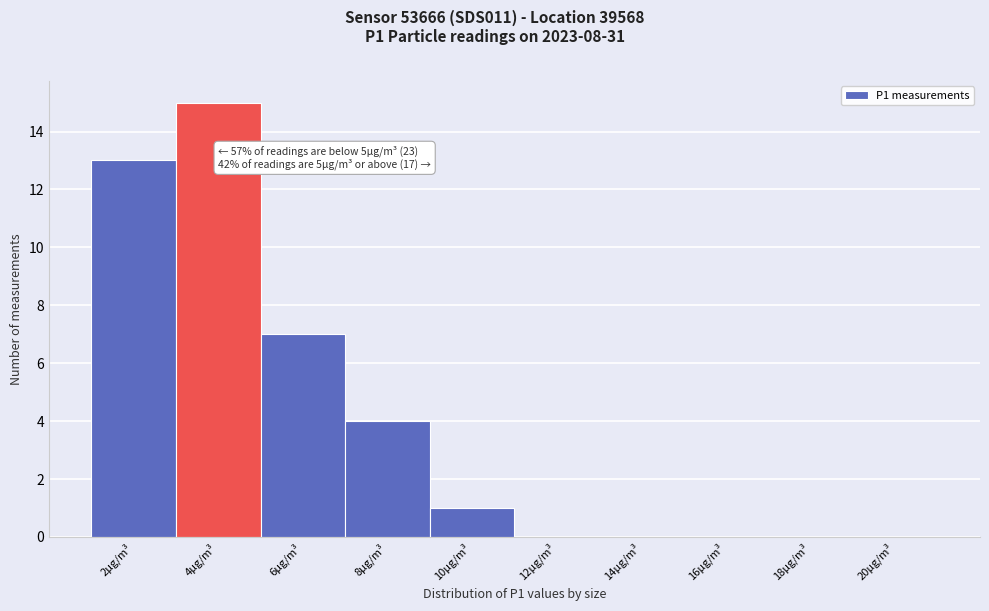

Reading left to right, what are all the values shown in this chart?

2µg/m³=13	4µg/m³=15	6µg/m³=7	8µg/m³=4	10µg/m³=1	12µg/m³=0	14µg/m³=0	16µg/m³=0	18µg/m³=0	20µg/m³=0